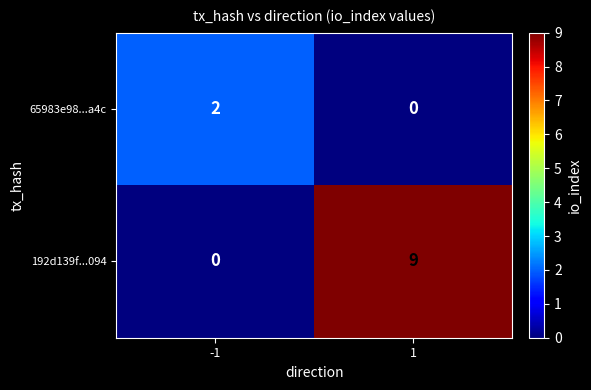

Count the number of data series in this chart.

2